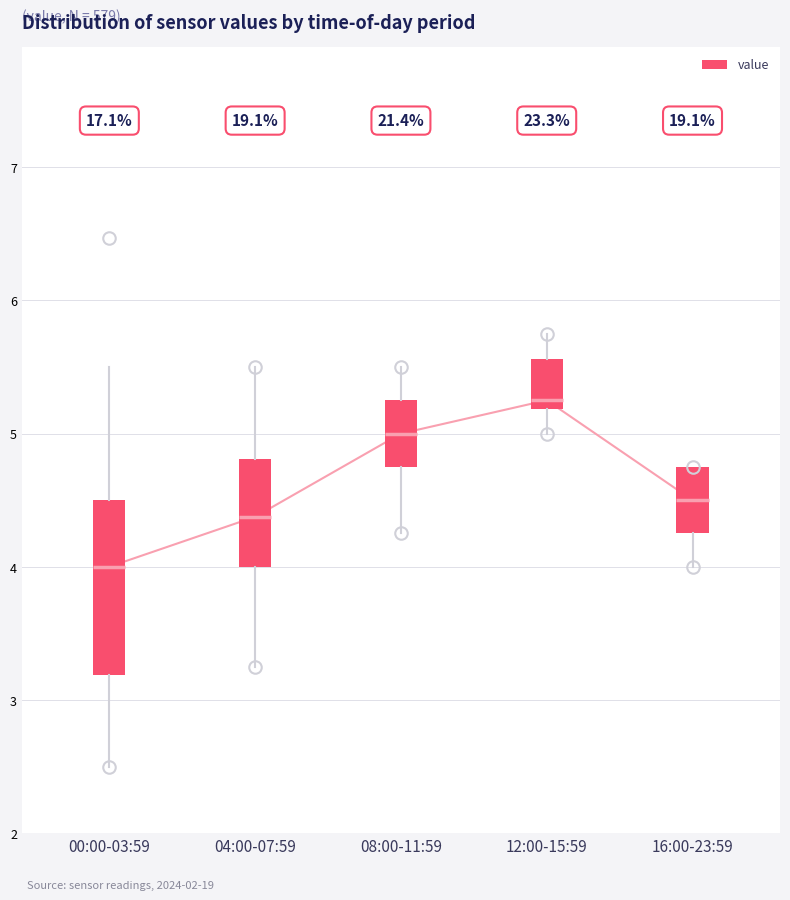

Where does the upper whisker of the box for 08:00-11:59 end on the y-axis? The values are not printed on the chart, so give them approximately, as read against the axis.

5.5